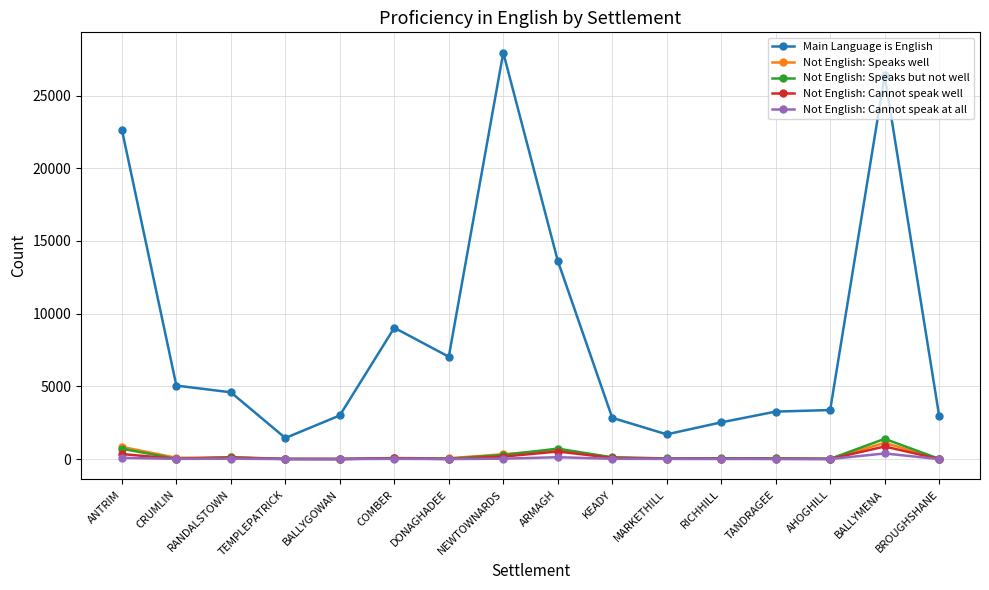

Which series has the largest total across all categories?

Main Language is English